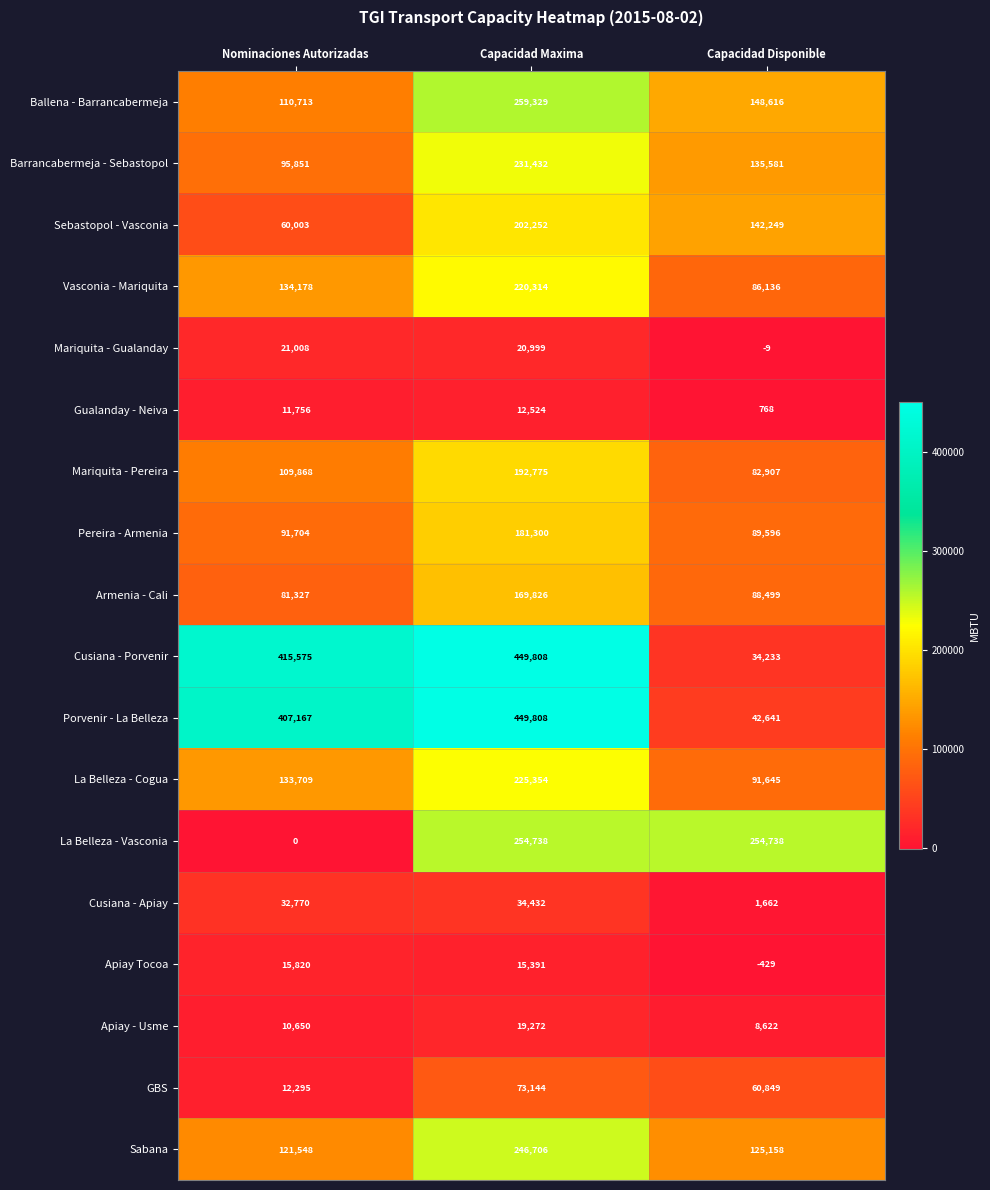

What is the difference between the highest and lowest values at Capacidad Maxima?

437284